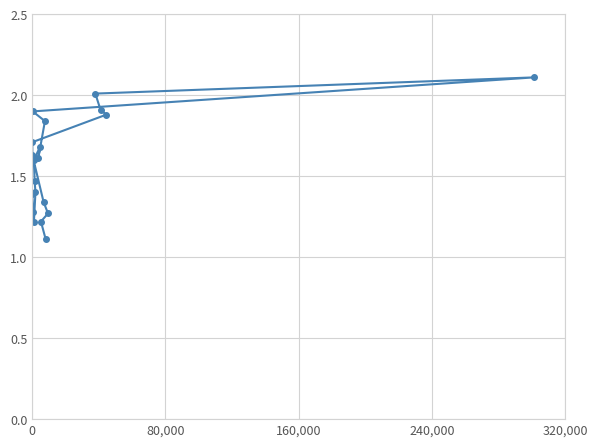

What is the difference between the maximum and minimum values?

1.0